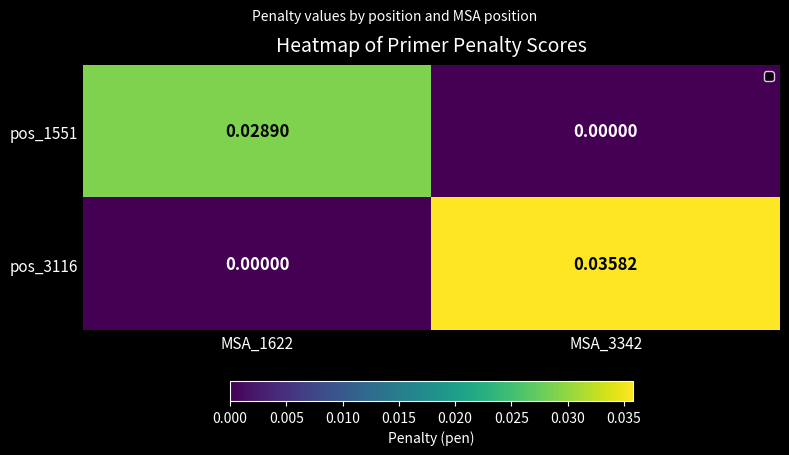

Reading left to right, extract all data points from this chart.

pos_1551: MSA_1622=0.0	MSA_3342=0.0
pos_3116: MSA_1622=0.0	MSA_3342=0.0